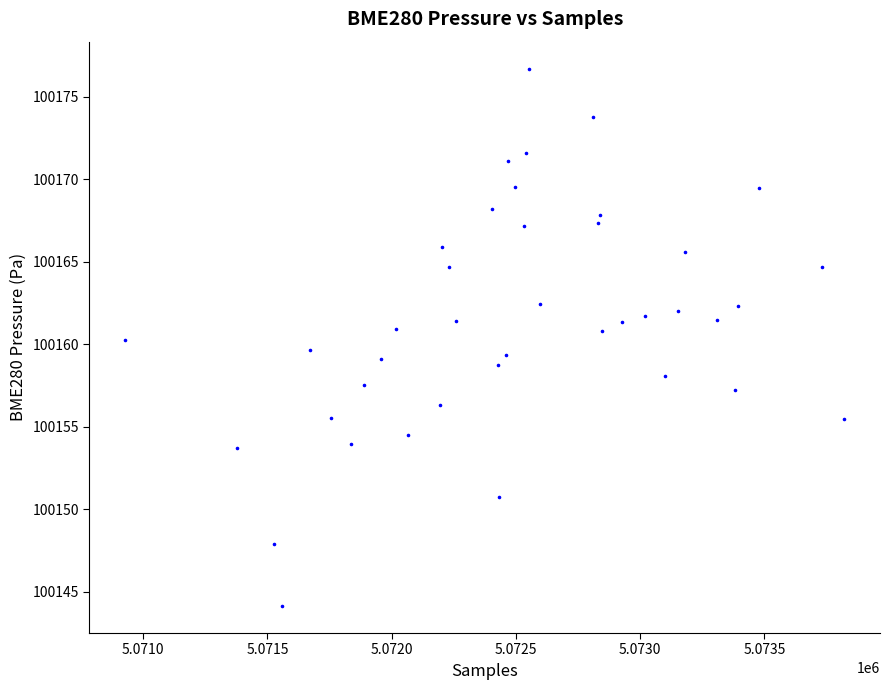

What is the range of Y values (max minus min)?

32.6